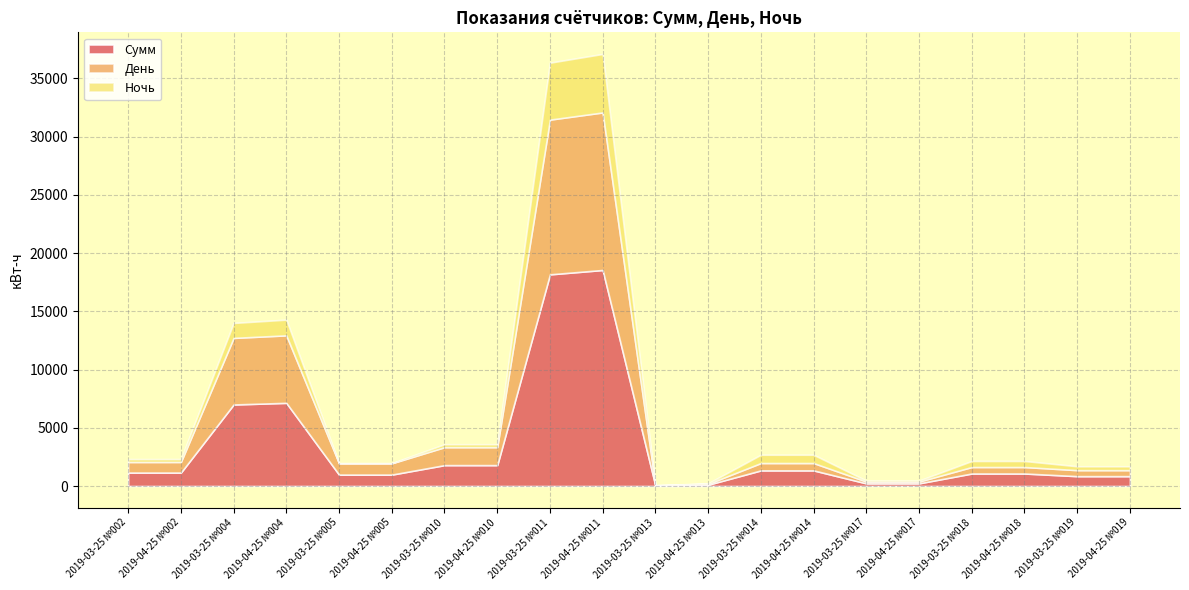

The Ночь series shows 2080.9 at 2019-03-25 №004. True or false?

False